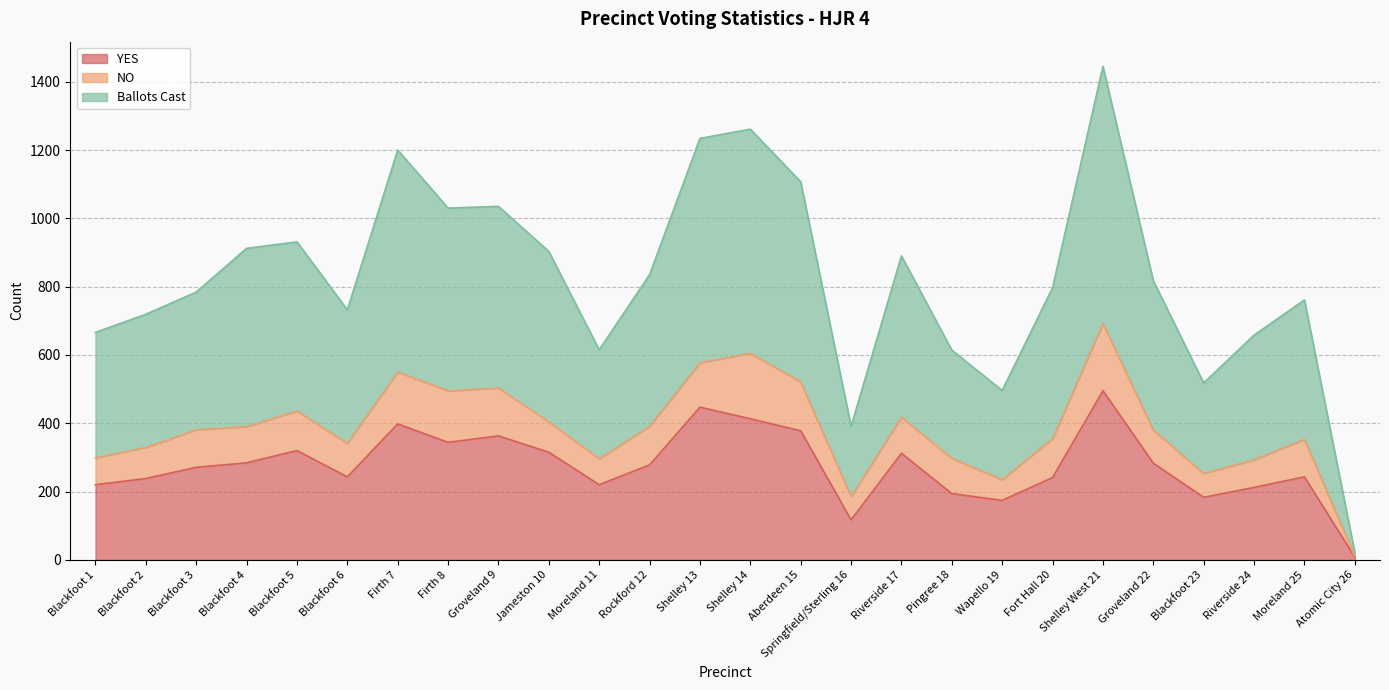

Where is the first local maximum for YES?

Blackfoot 5